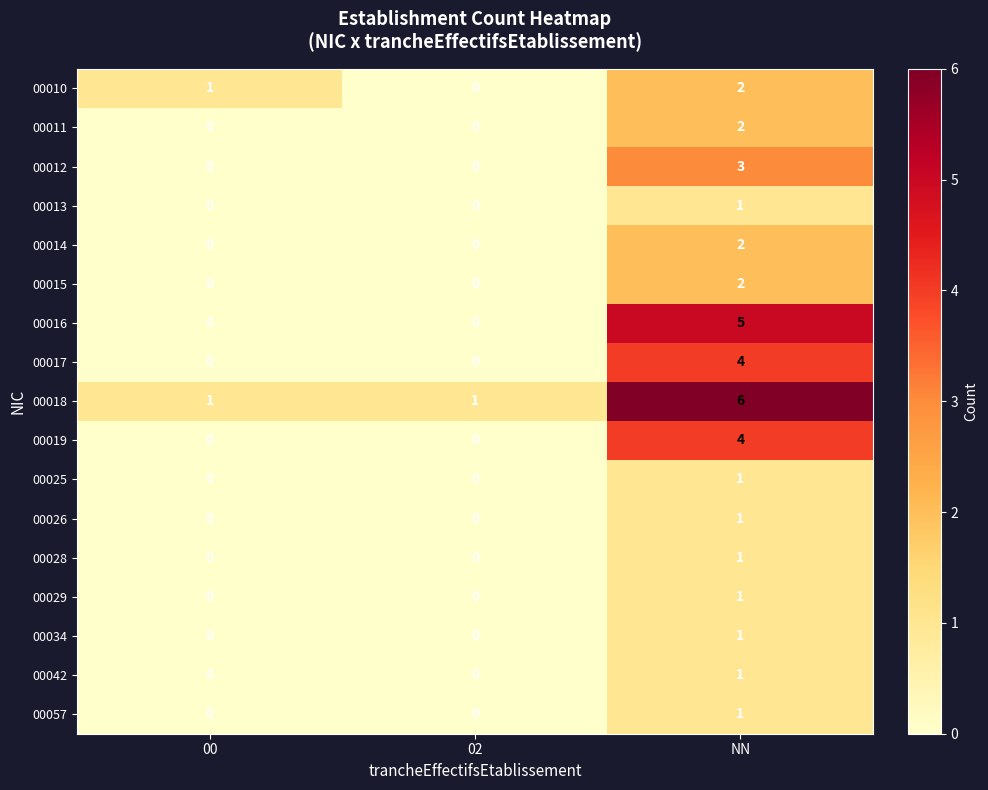

Count the 00014 values in the range 0 to 2.

3